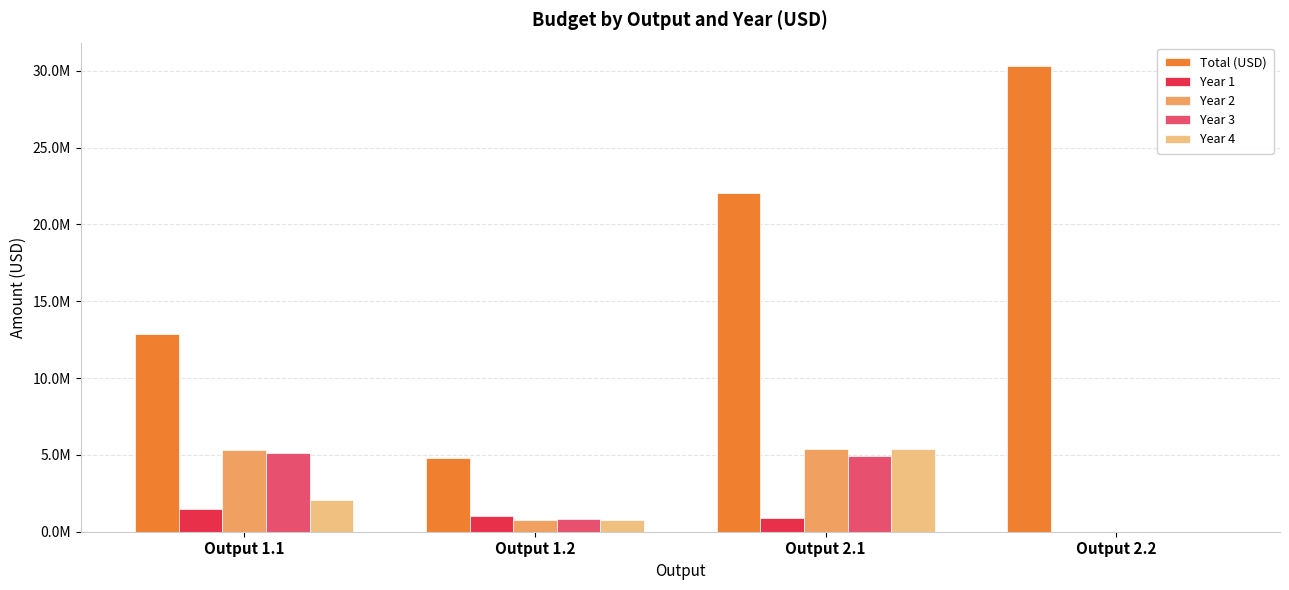

What is the difference between the second highest and second lowest values in the Total (USD) series?

9175450.0